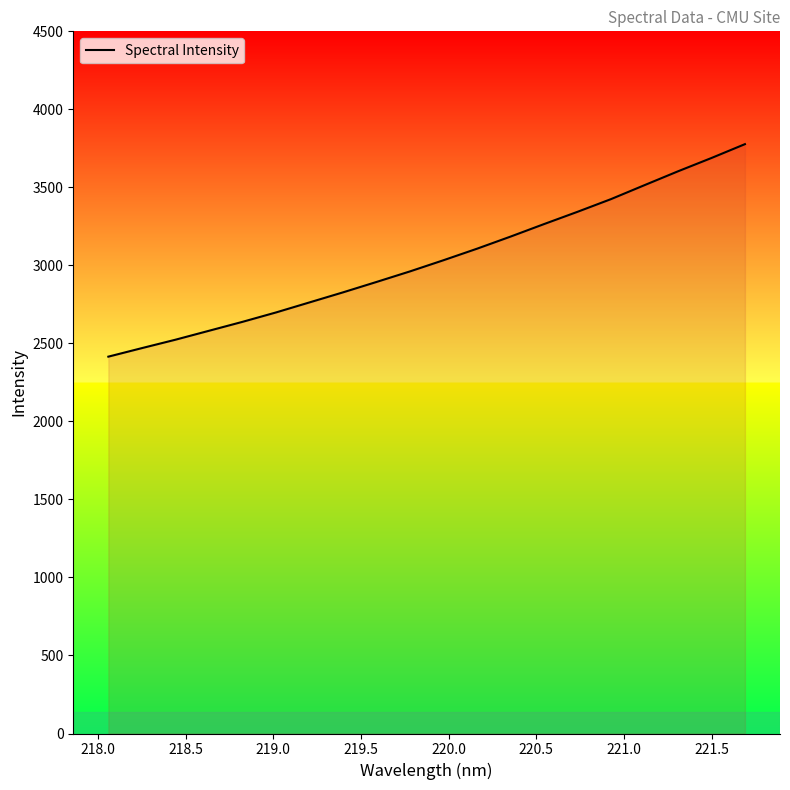

What is the smallest value displayed?

2415.1